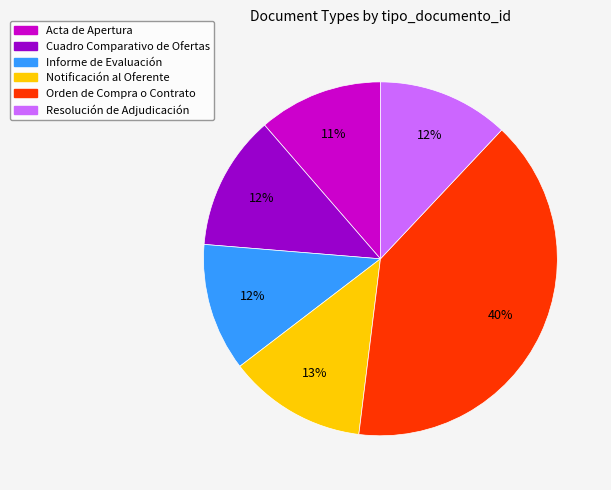

Count the number of slices in the pie.

6